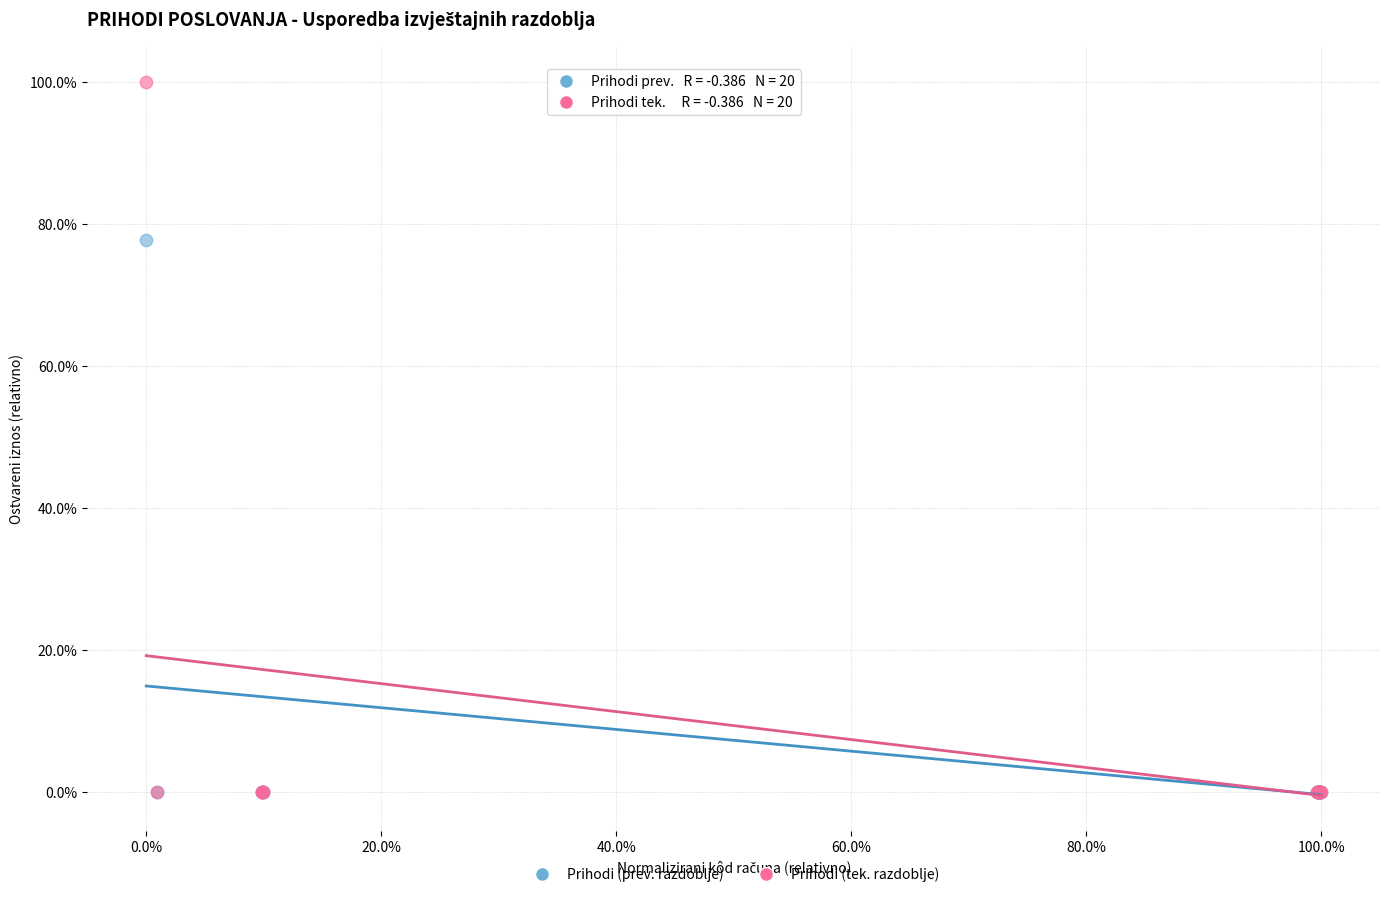

What are all the series names shown in the legend?

Prihodi (prev. razdoblje), Prihodi (tek. razdoblje)